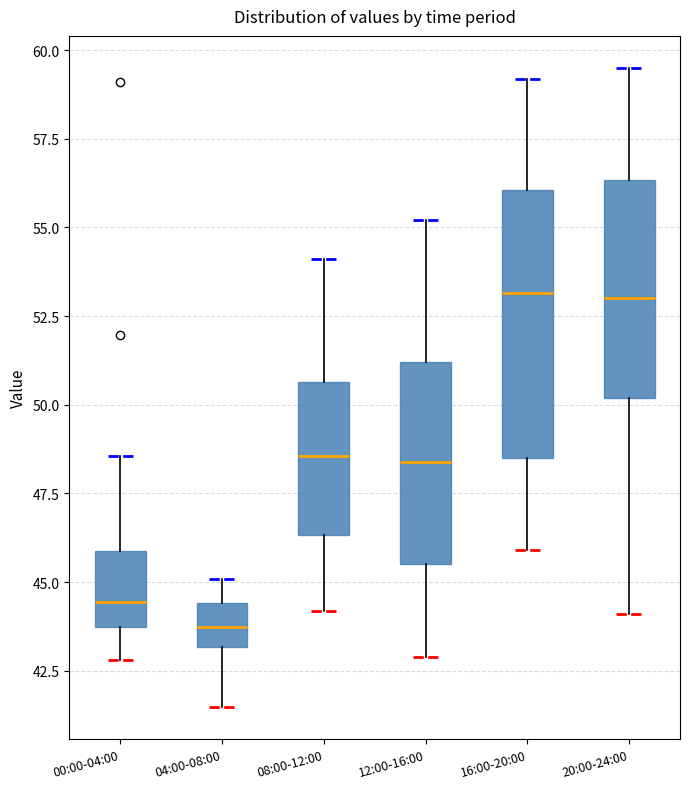

Where is the upper edge of the box for 08:00-12:00 on the y-axis? The values are not printed on the chart, so give them approximately, as read against the axis.

50.5